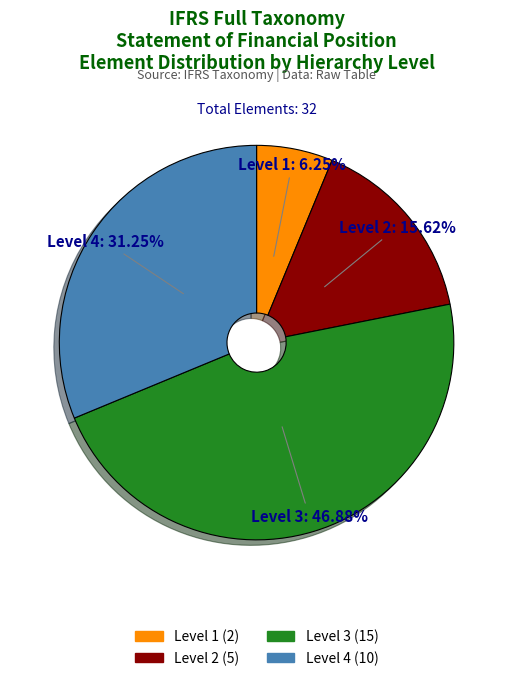

What is the ratio of the value at Level 3 (15) to the value at Level 2 (5)?

3.0